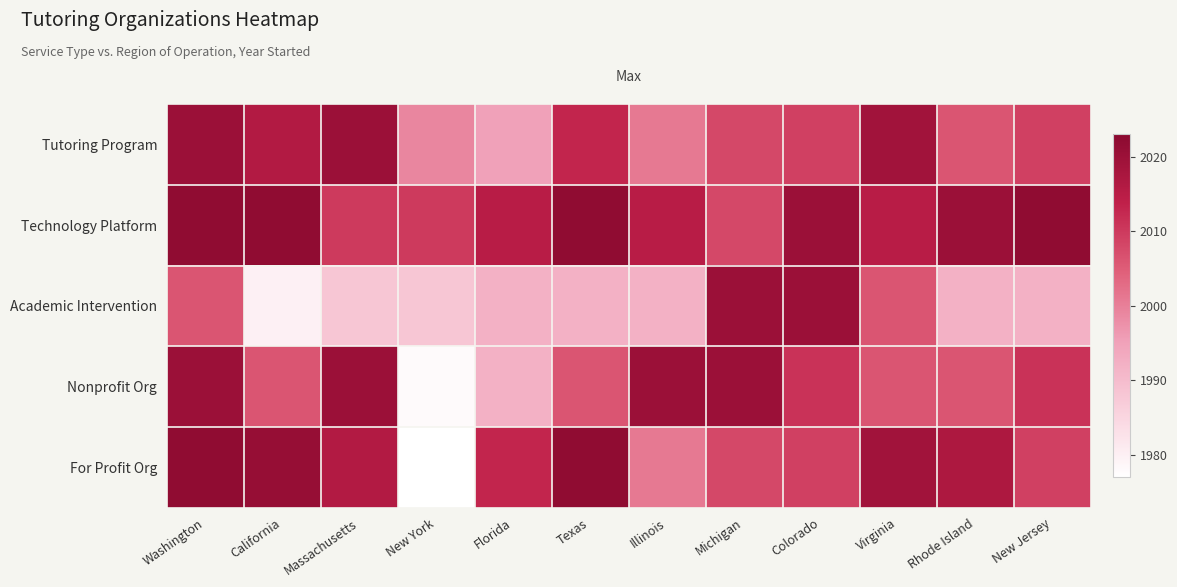

Which series has the widest spread of values?

For Profit Org